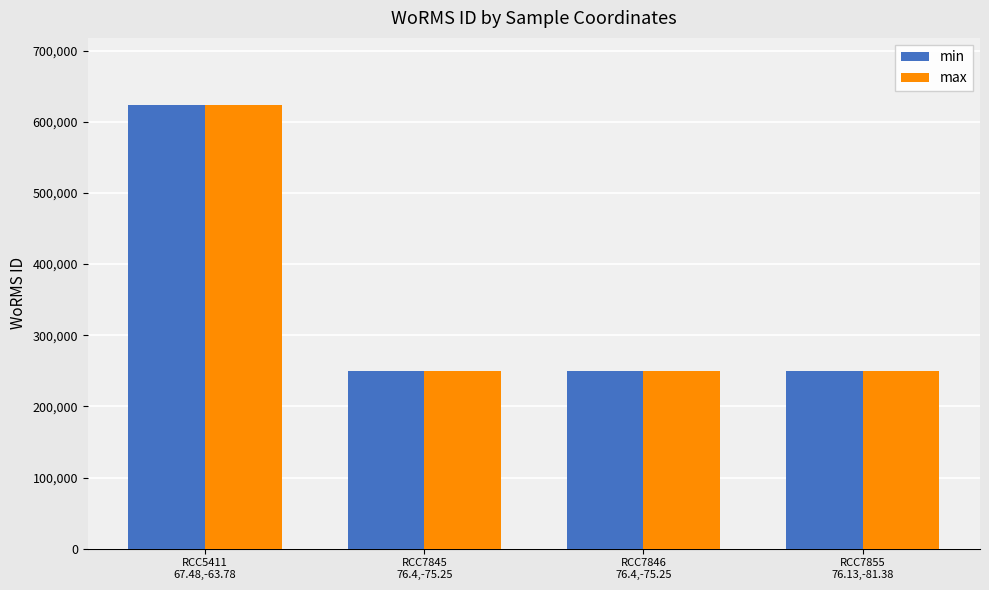

What is the sum of all max values?

1373438